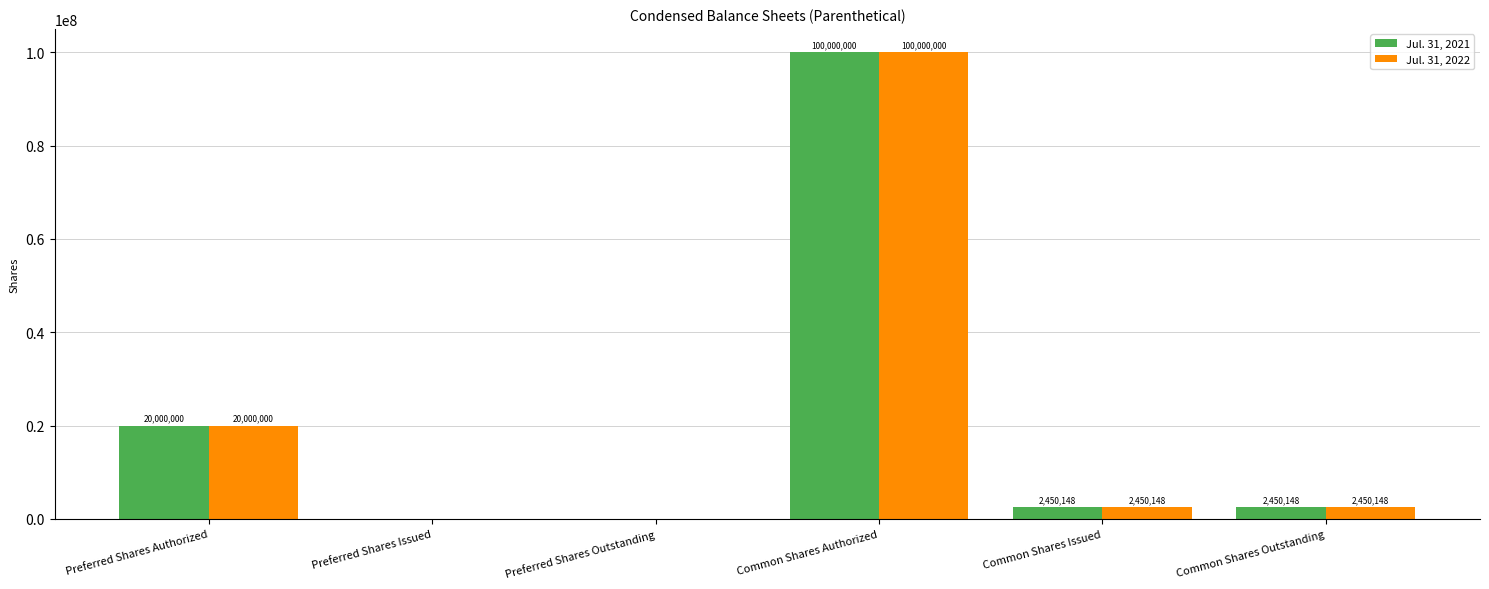

Reading left to right, what are all the values shown in this chart?

Jul. 31, 2021: 20000000	0	0	100000000	2450148	2450148
Jul. 31, 2022: 20000000	0	0	100000000	2450148	2450148